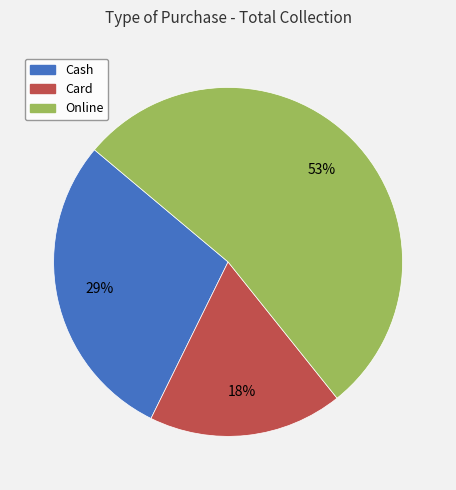

Do Card and Online together represent more than half of the pie?

Yes